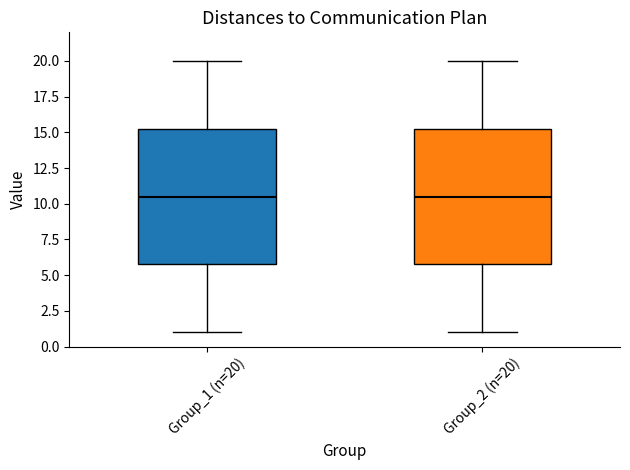

Reading left to right, read every box against the y-axis: the position of its median line, the range the box covers, and the ends of its whiskers. The values are not printed on the chart, so give them approximately, as read against the axis.

Group_1 (n=20): median 10.5, box 6.0 to 15.5, whiskers 1.0 to 20.0
Group_2 (n=20): median 10.5, box 6.0 to 15.5, whiskers 1.0 to 20.0